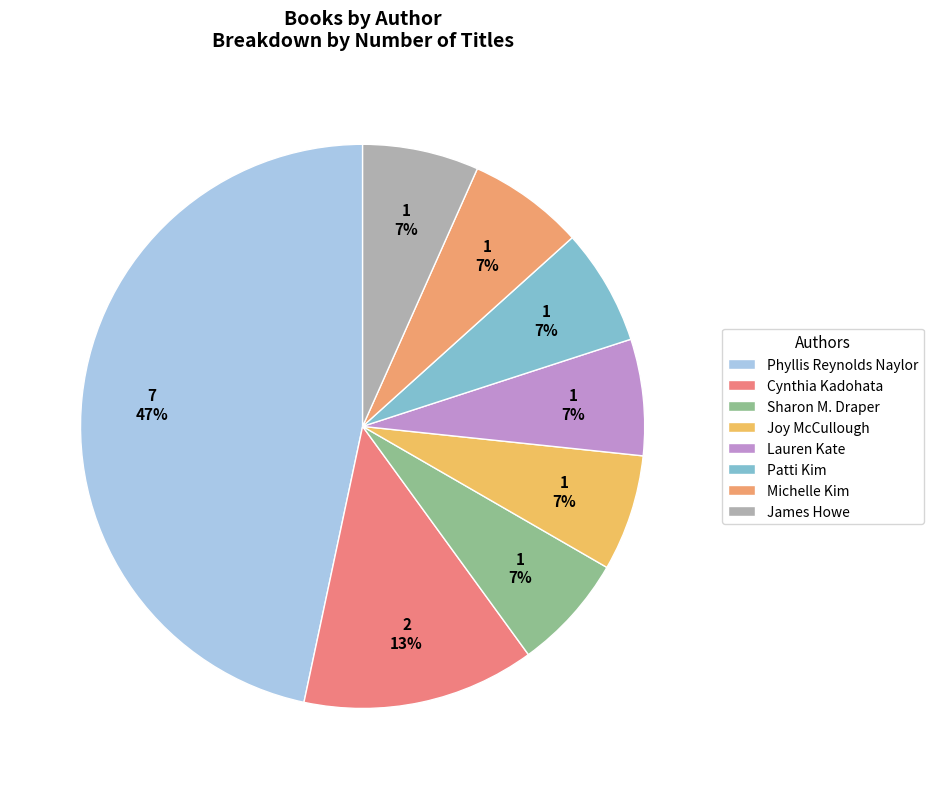

How many segments does this pie chart have?

8